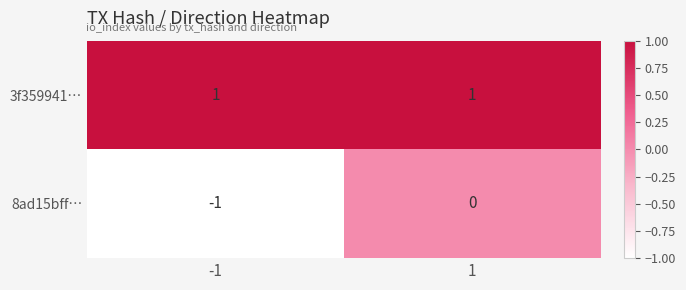

Rank the series at 1 from highest to lowest value.

3f359941…, 8ad15bff…